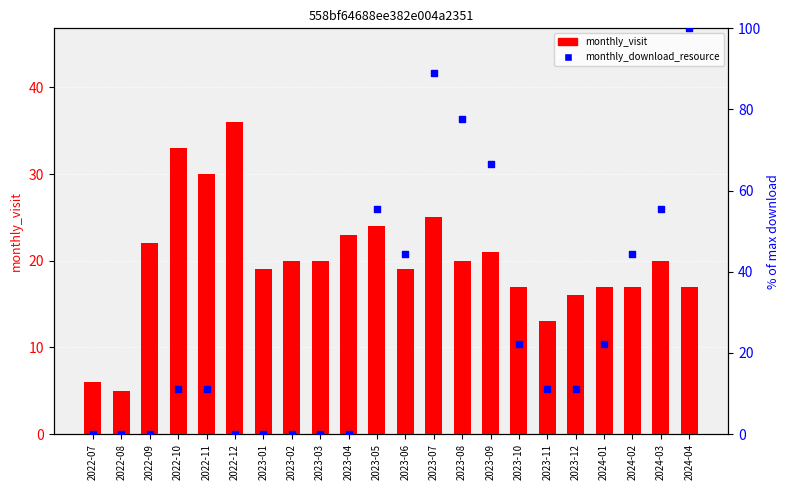

Which series contains the highest Y value?

monthly_download_resource (% of max)